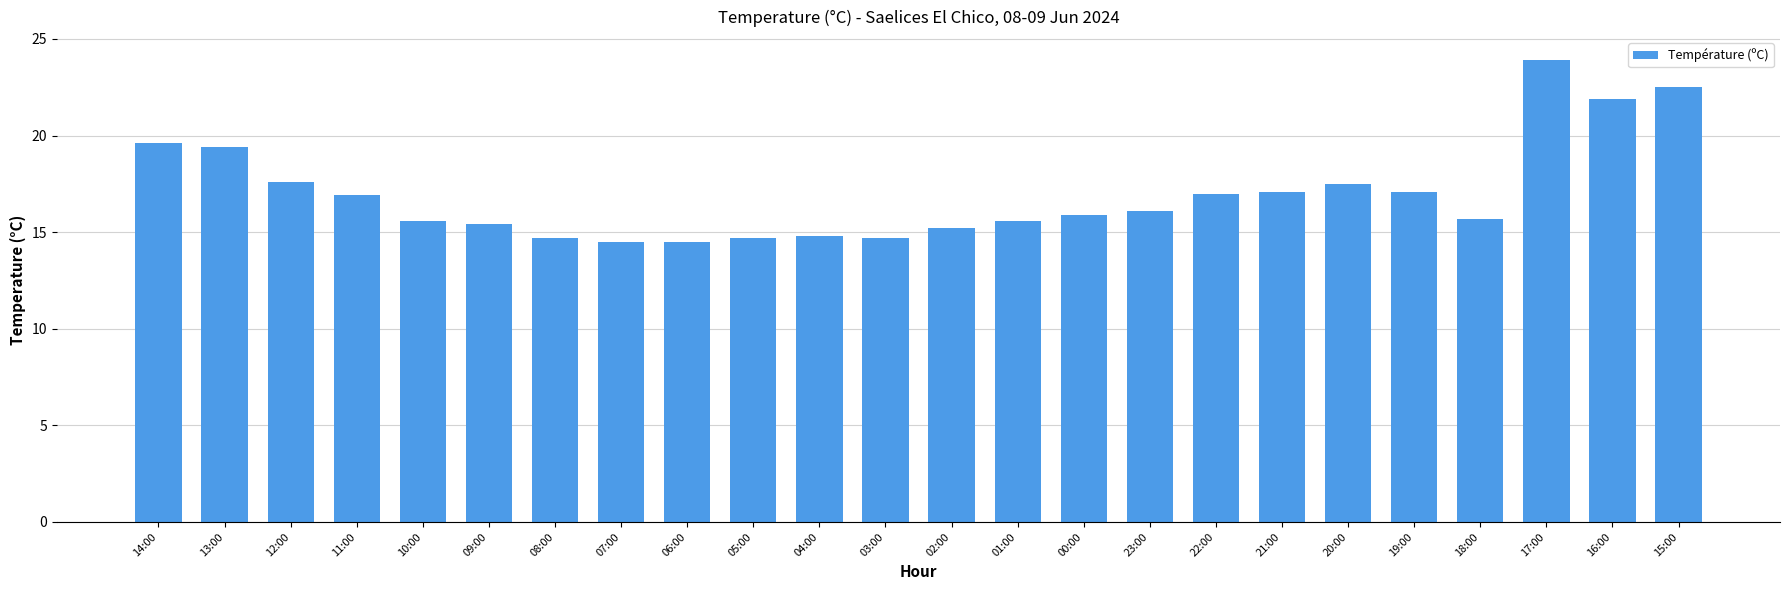

What is the difference between the second highest and second lowest values?

8.0